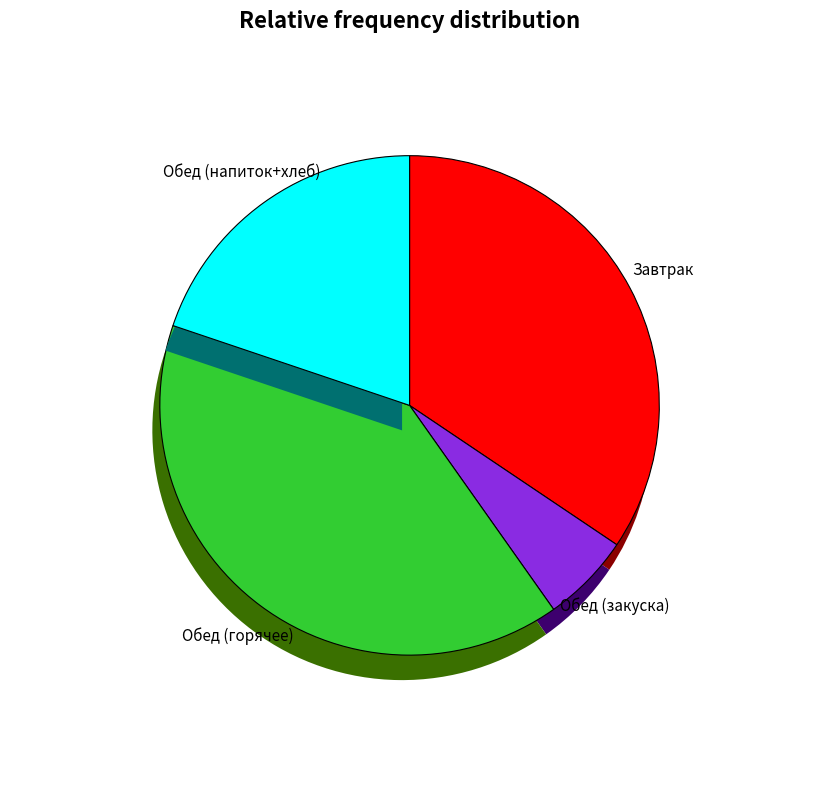

Which category has the biggest portion of the pie?

Капуста тушёная